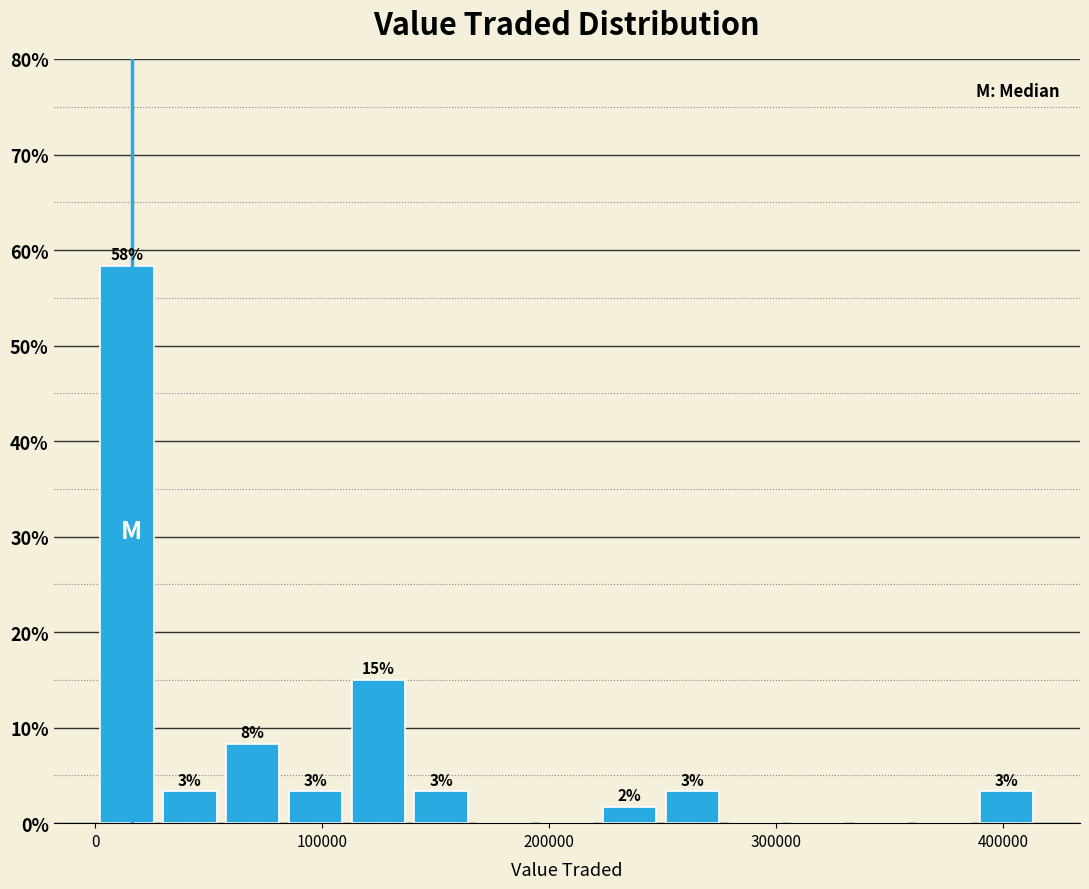

Read against the x-axis, roughly where is the centre of the tallest bar?

10000